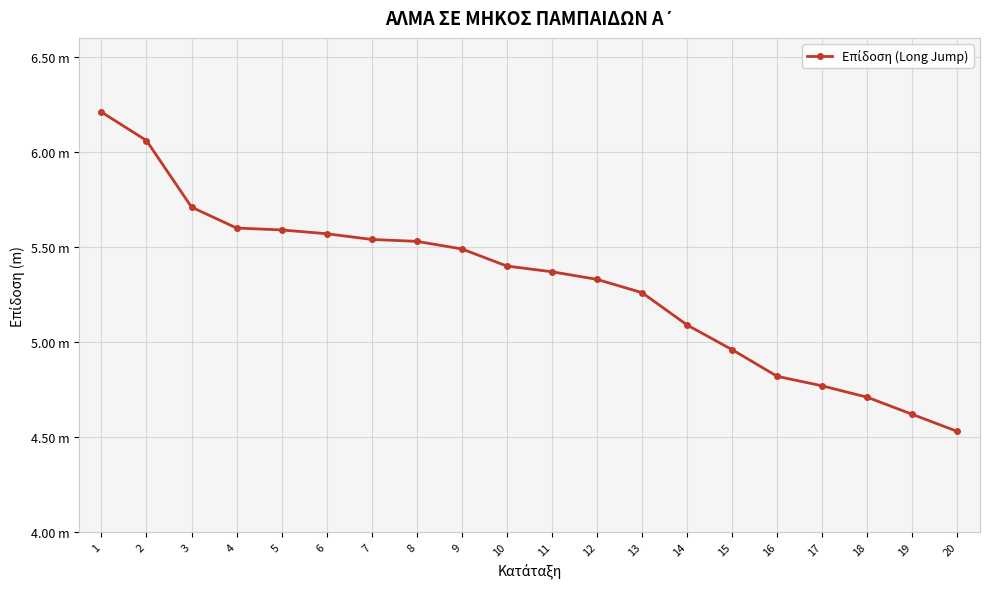

Where is the data nearest to the value 5?

15